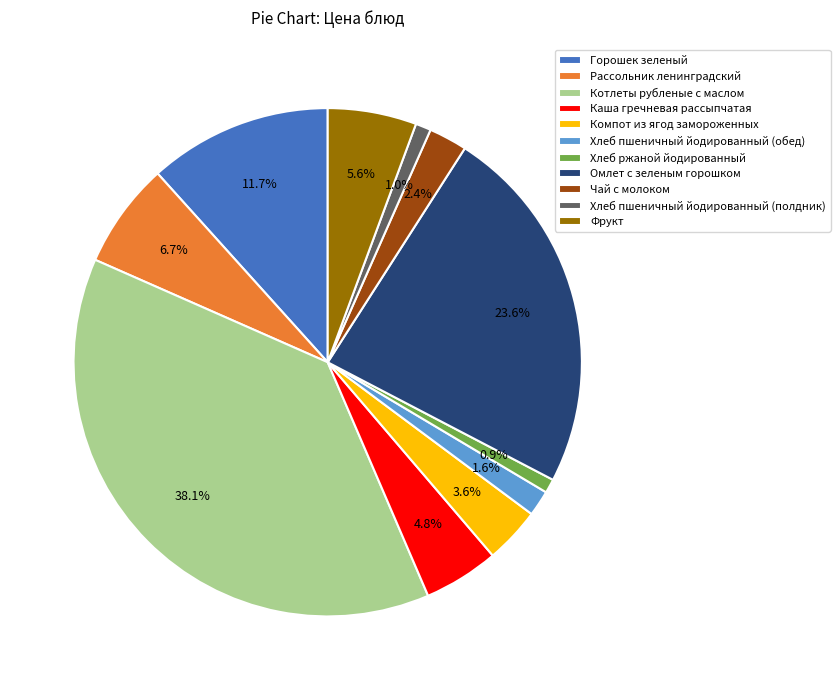

Is it true that Горошек зеленый is 12% of the pie?

True